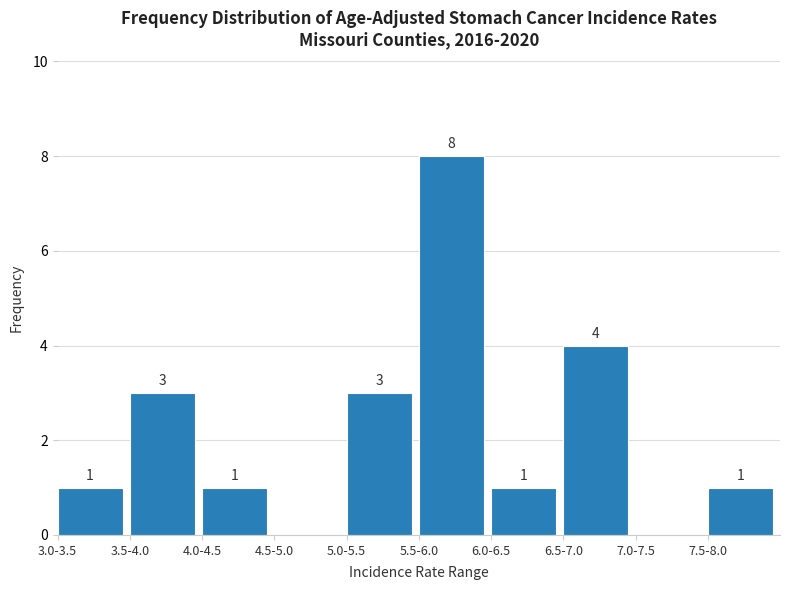

Reading left to right, extract all data points from this chart.

3.0-3.5=1	3.5-4.0=3	4.0-4.5=1	4.5-5.0=0	5.0-5.5=3	5.5-6.0=8	6.0-6.5=1	6.5-7.0=4	7.0-7.5=0	7.5-8.0=1